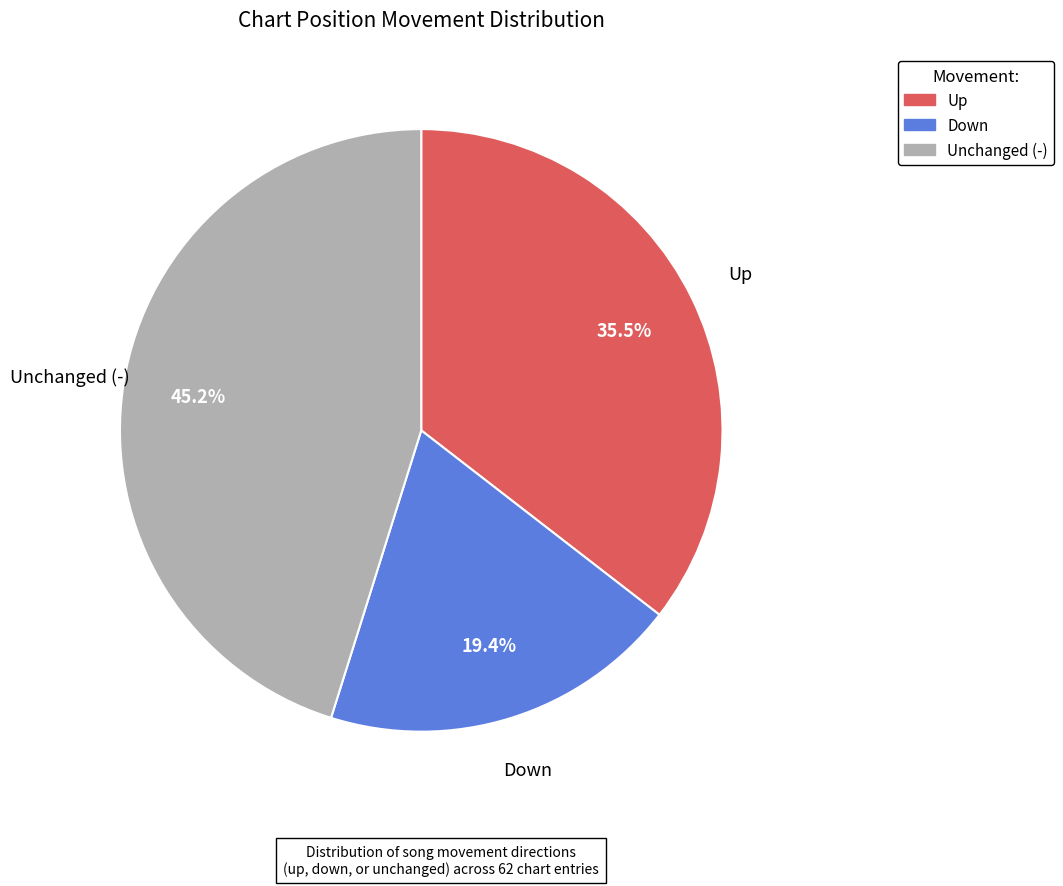

Is there any slice that represents more than half of the pie?

No